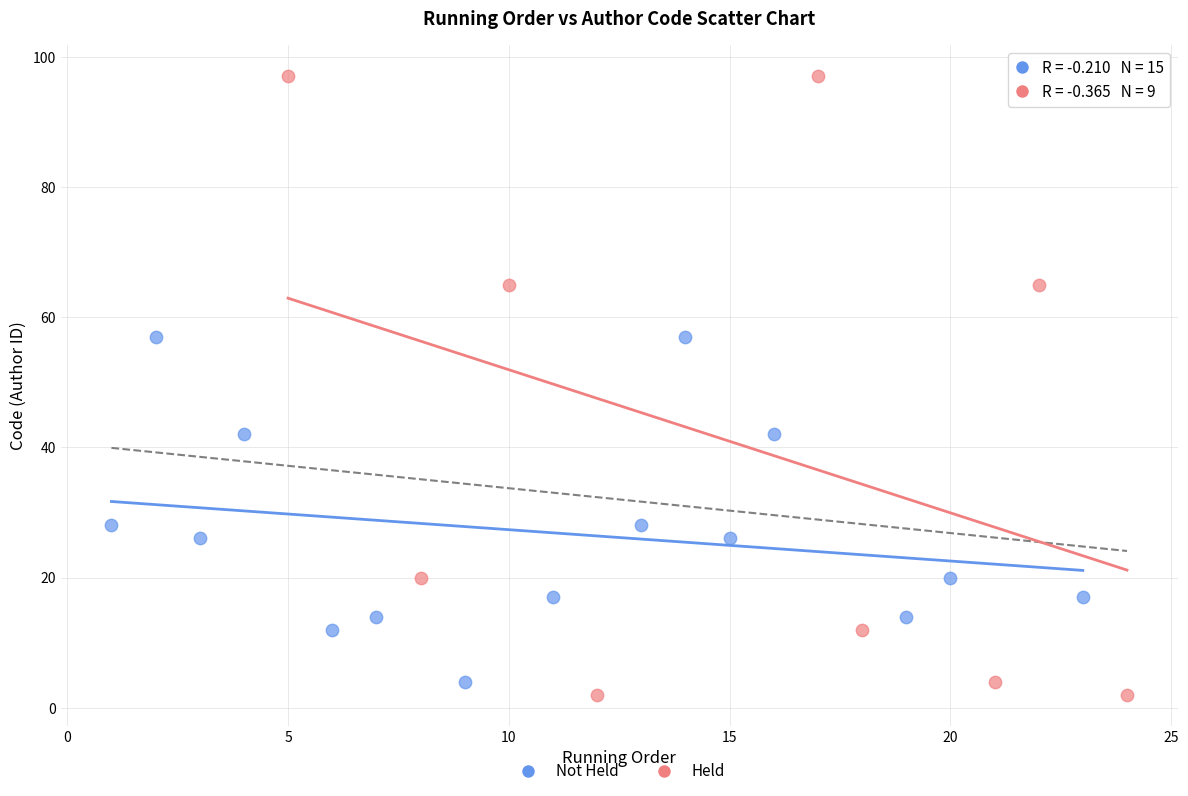

Which series contains the highest Y value?

Held